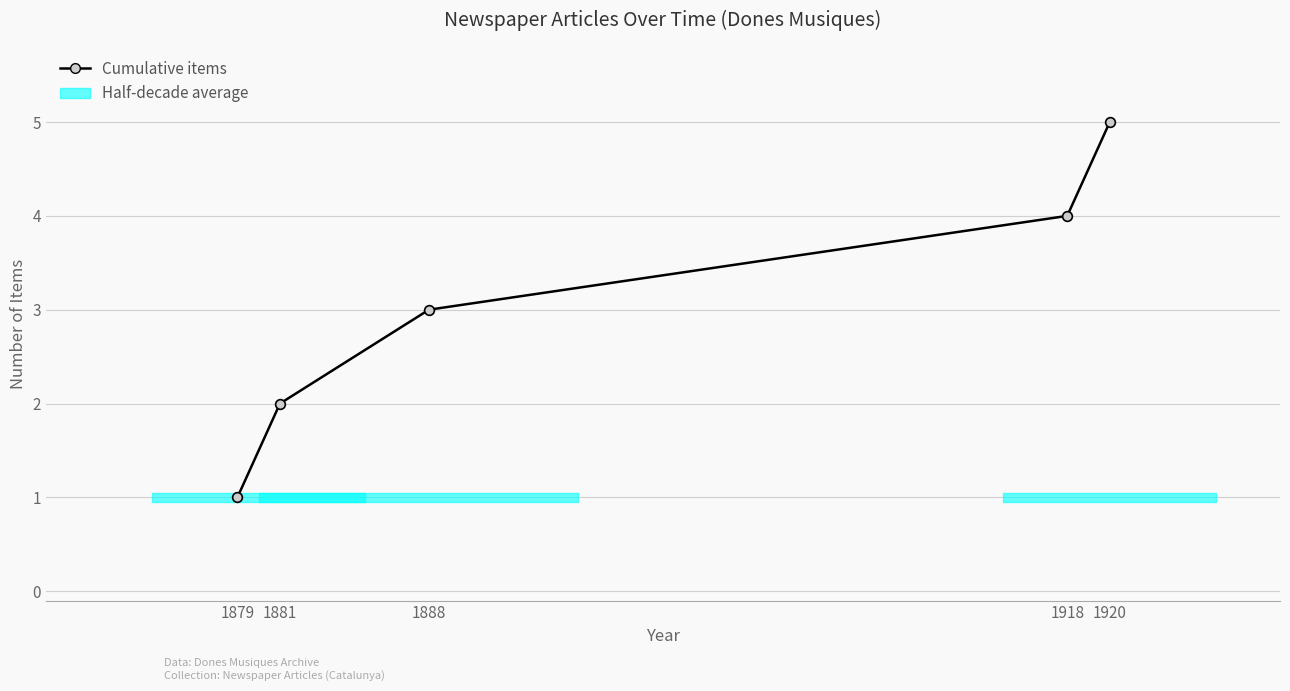

Is it true that the value at 1920 is 3?

False